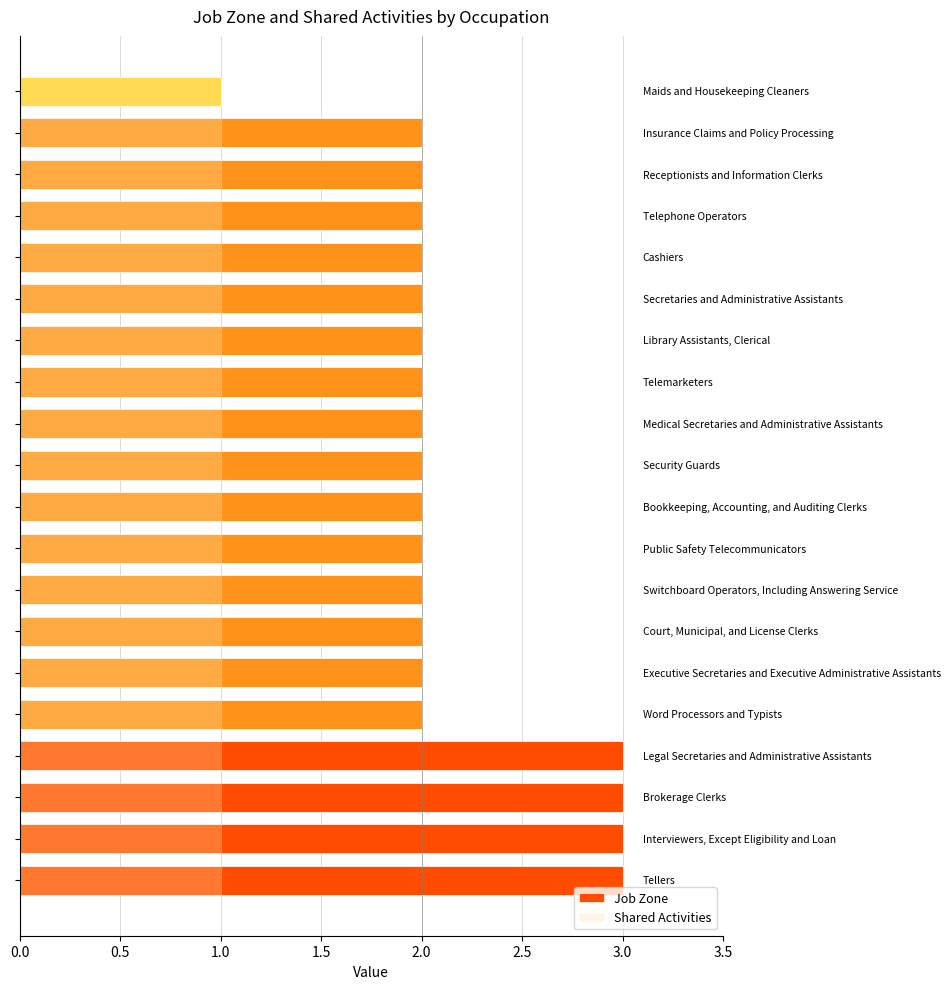

What are all the series names shown in the legend?

Job Zone, Shared Activities